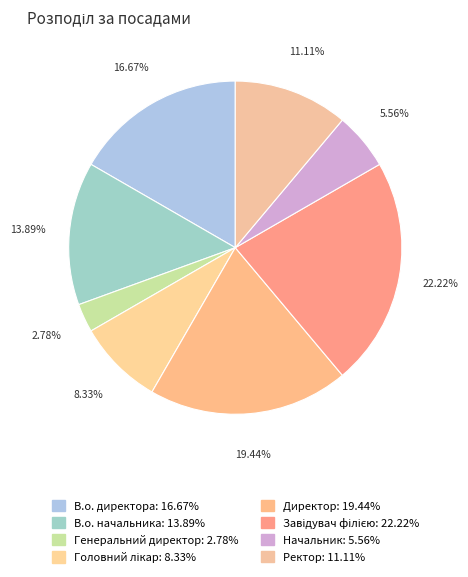

Rank the categories by value from lowest to highest.

Генеральний директор, Начальник, Головний лікар, Ректор, В.о. начальника, В.о. директора, Директор, Завідувач філією